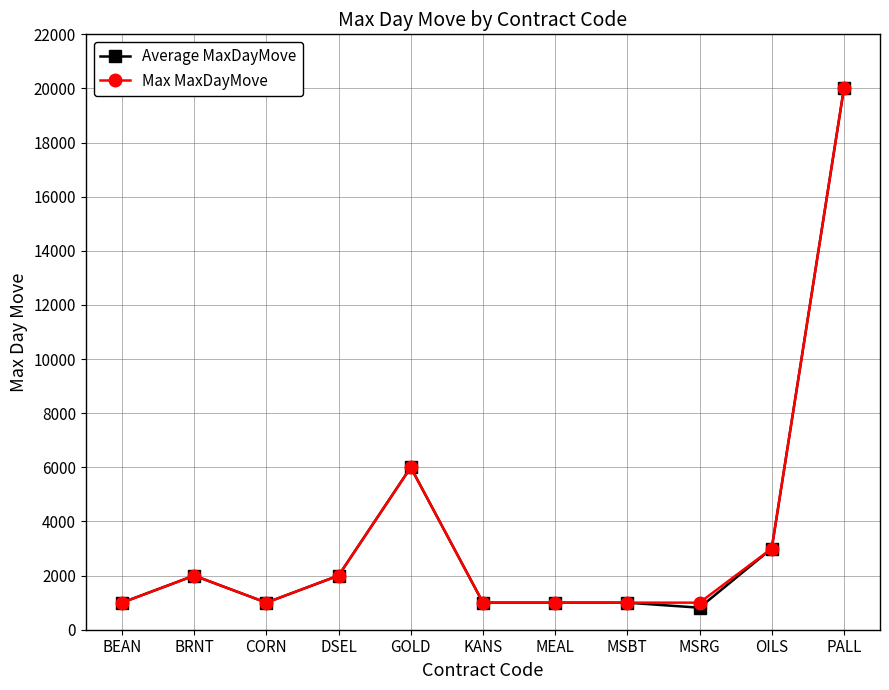

What is the approximate value of Average MaxDayMove at BEAN?

1000